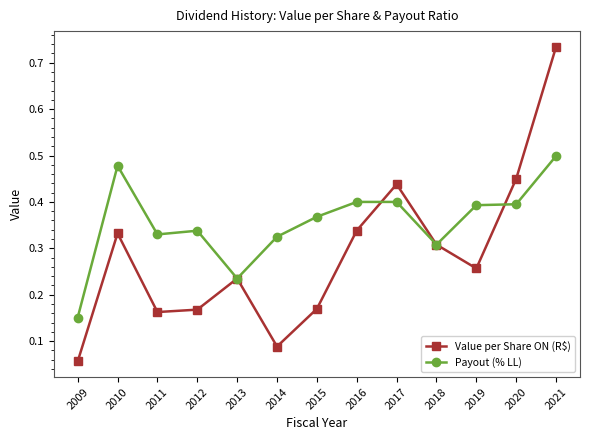

Count the Payout (% LL) values in the range 0 to 1.

13